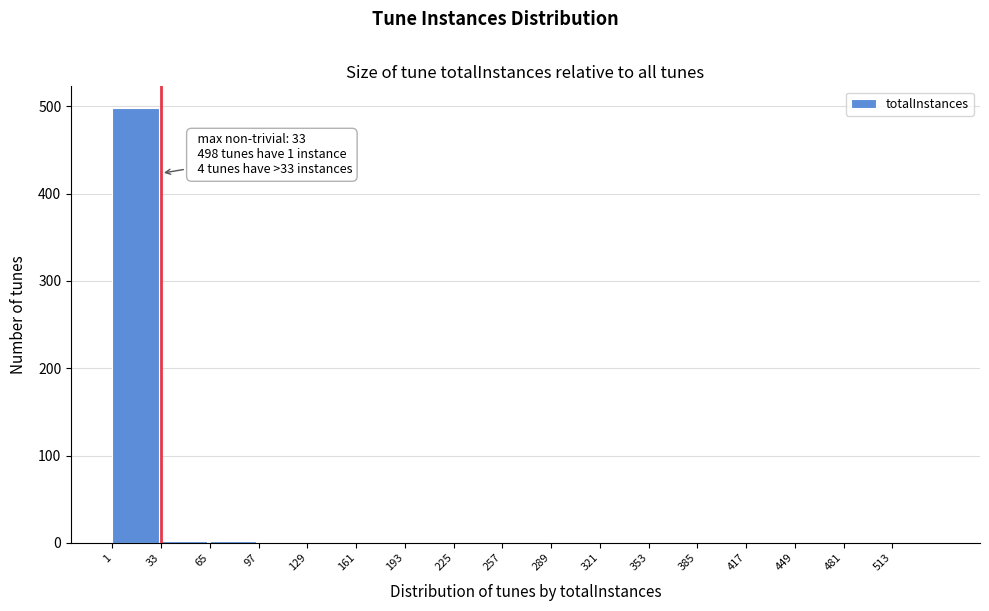

Which range on the x-axis has the tallest bar?

1 to 33